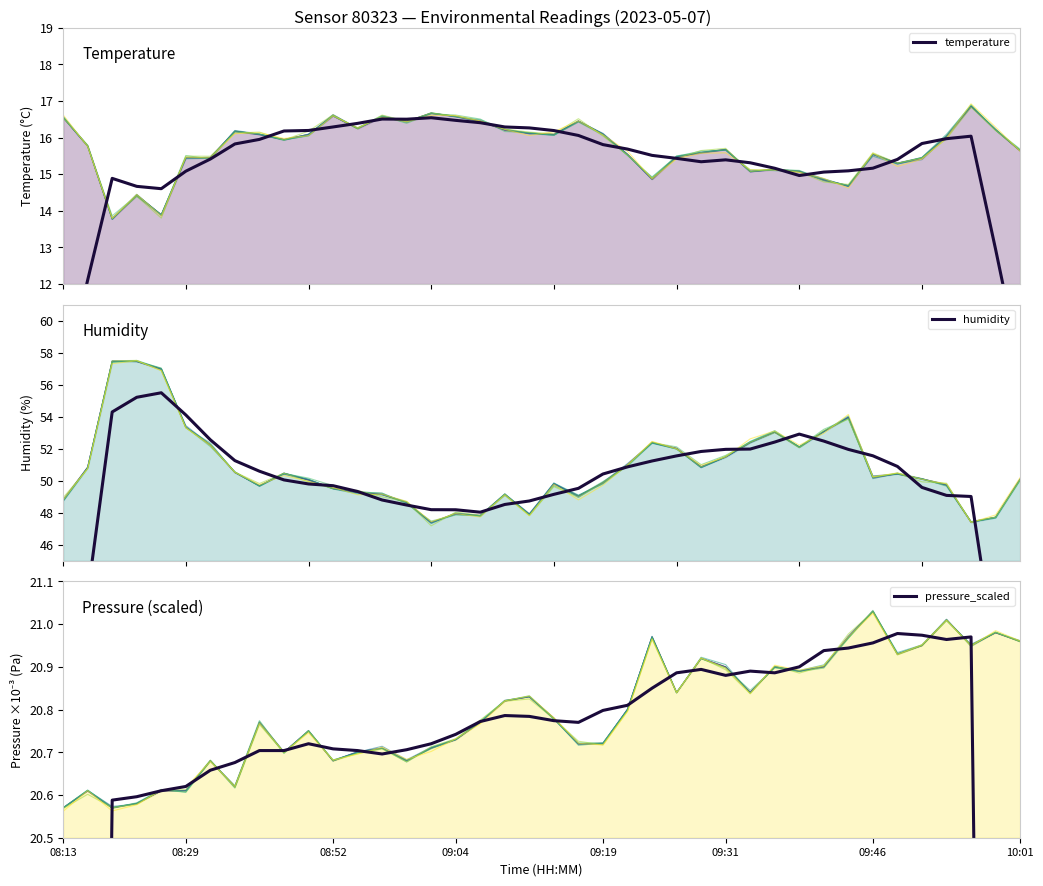

What is the highest value of the pressure_scaled series?

21.0